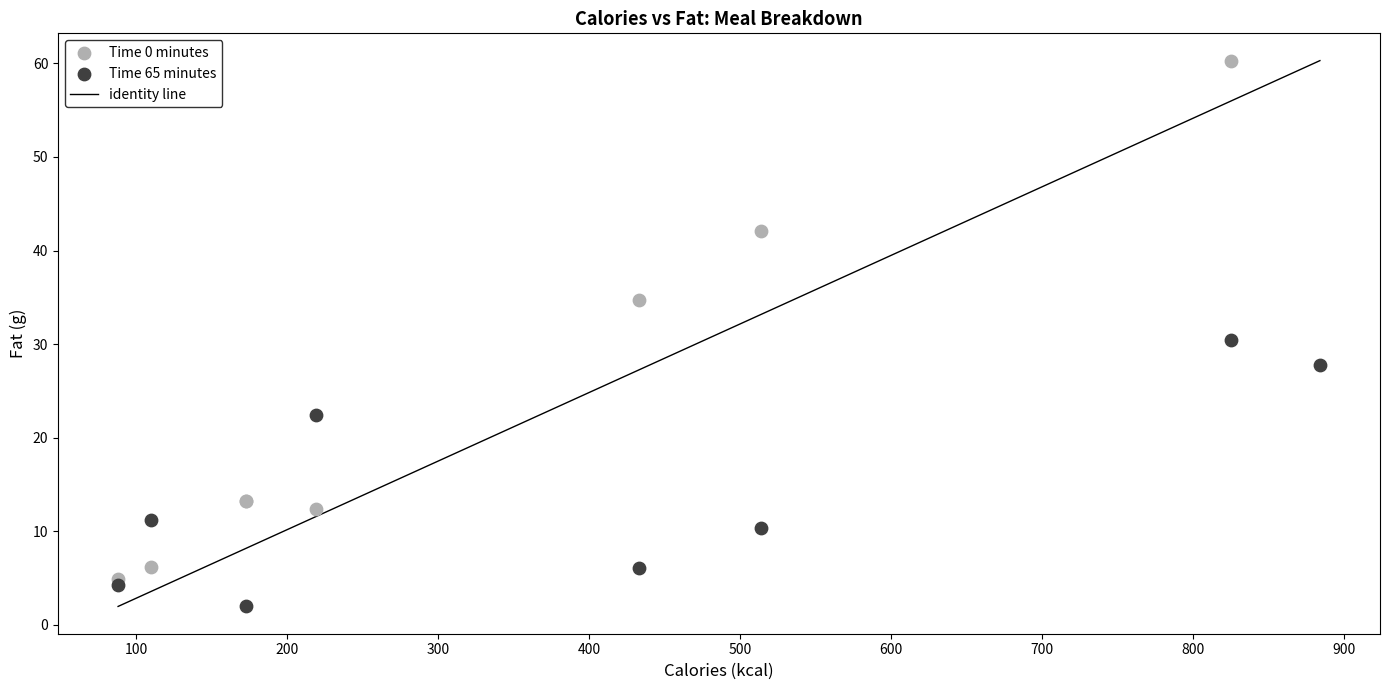

Which series contains the highest Y value?

Time 0 minutes